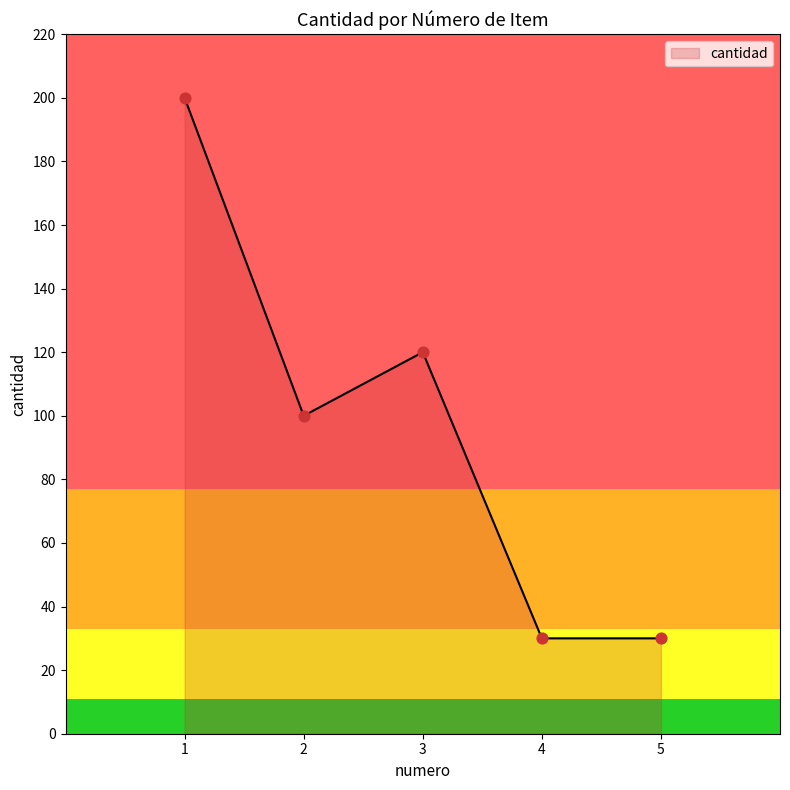

Approximately how many times larger is the value at 2 compared to 5?

3.3